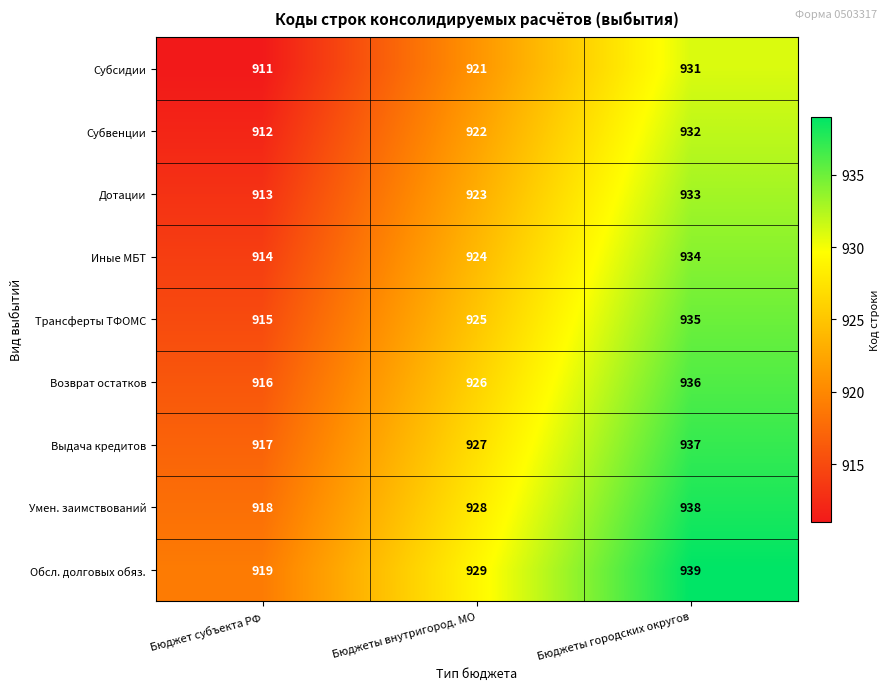

Reading left to right, extract all data points from this chart.

Субсидии: 911	921	931
Субвенции: 912	922	932
Дотации: 913	923	933
Иные МБТ: 914	924	934
Трансферты ТФОМС: 915	925	935
Возврат остатков: 916	926	936
Выдача кредитов: 917	927	937
Умен. заимствований: 918	928	938
Обсл. долговых обяз.: 919	929	939